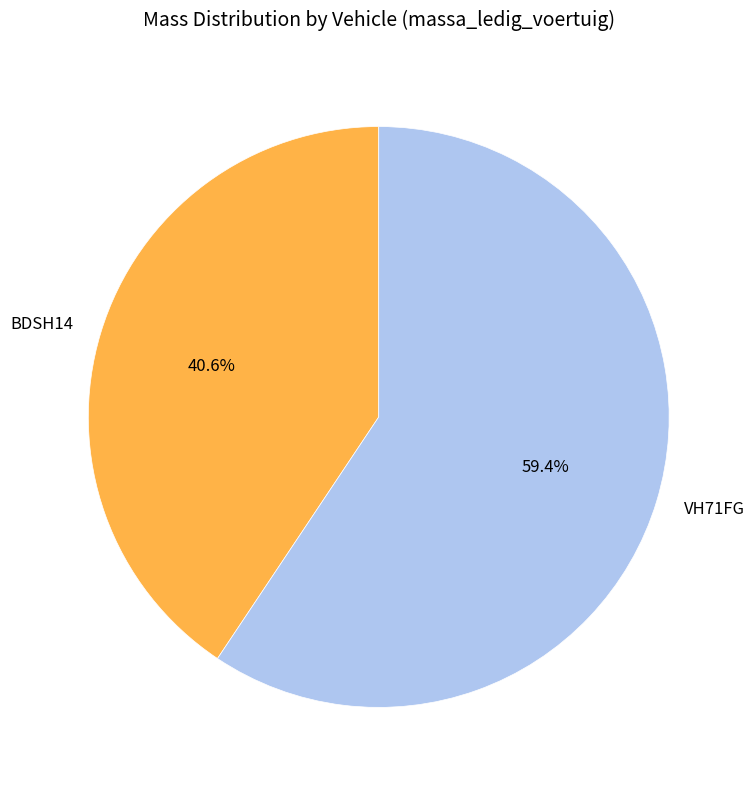

Count the number of slices in the pie.

2